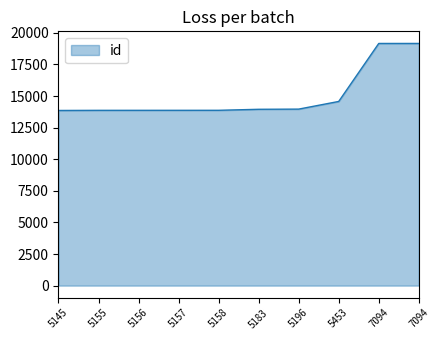

Is this an area chart (filled region under the line)?

Yes